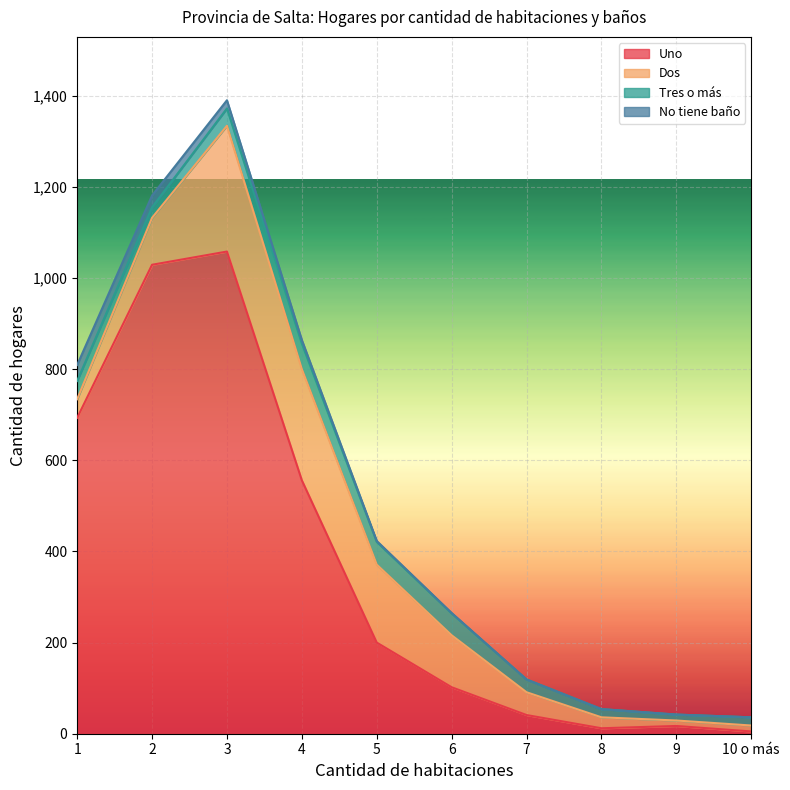

Which series ends up on top after the final intersection of Tres o más and Uno?

Tres o más